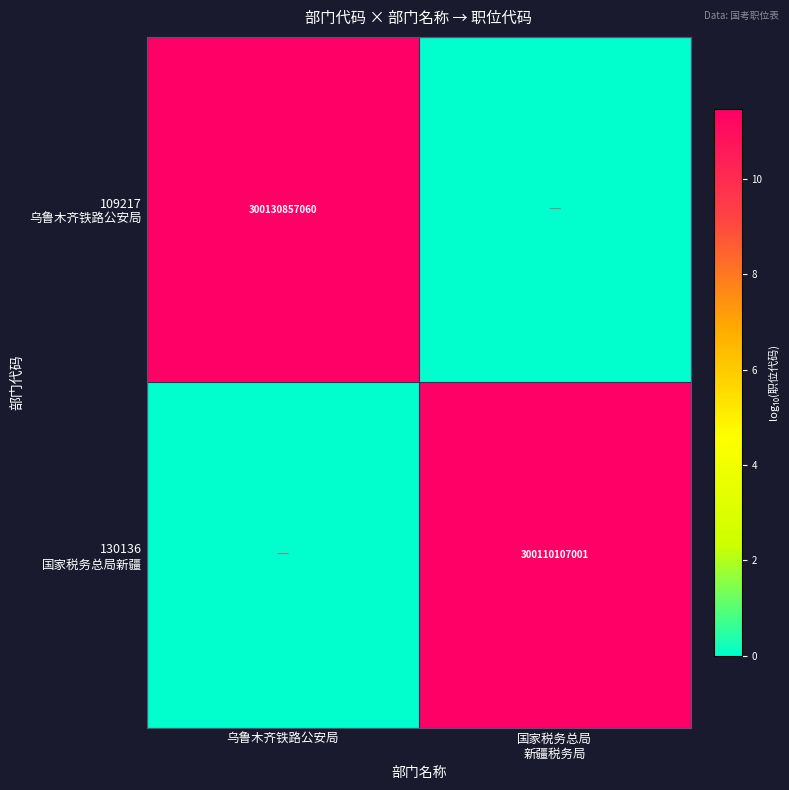

What is the difference between the 130136 国家税务总局新疆 values at 国家税务总局 新疆税务局 and 乌鲁木齐铁路公安局?

11.5